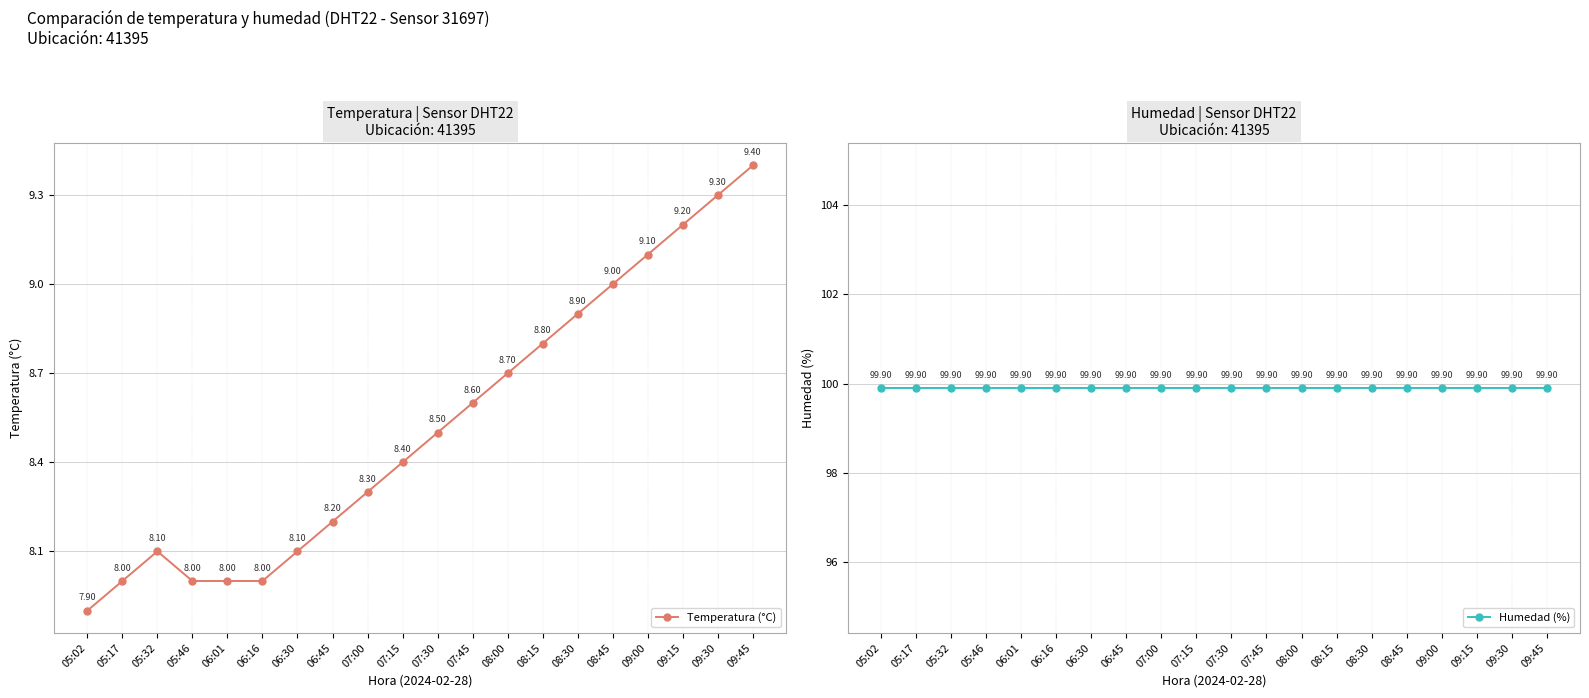

True or false: Humedad (%) has more than 0 points higher than both neighbors.

False